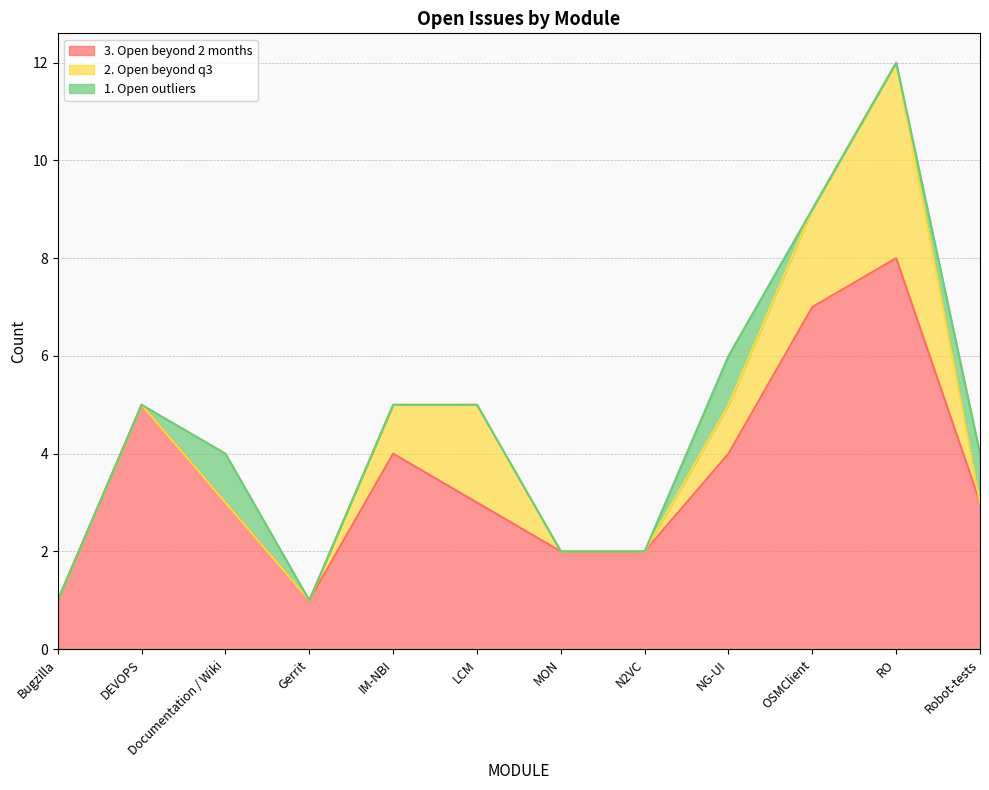

What is the spread (max minus min) of values at LCM?

3